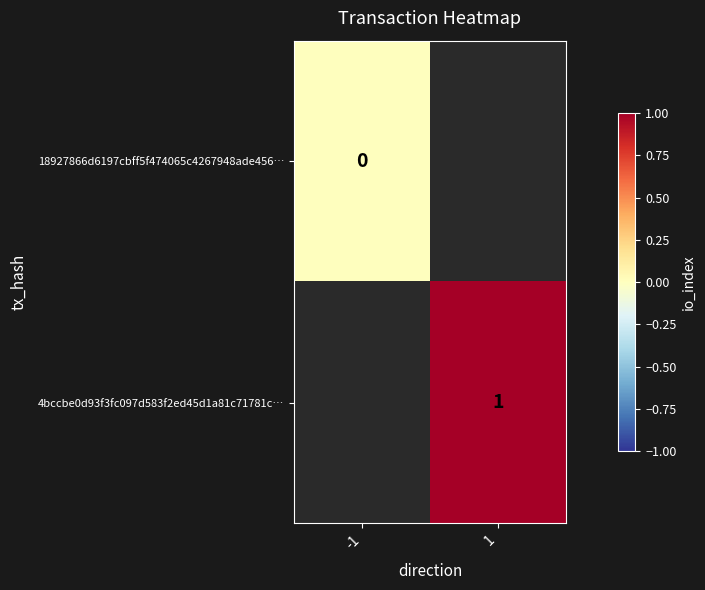

What is the greatest value displayed?

1.0